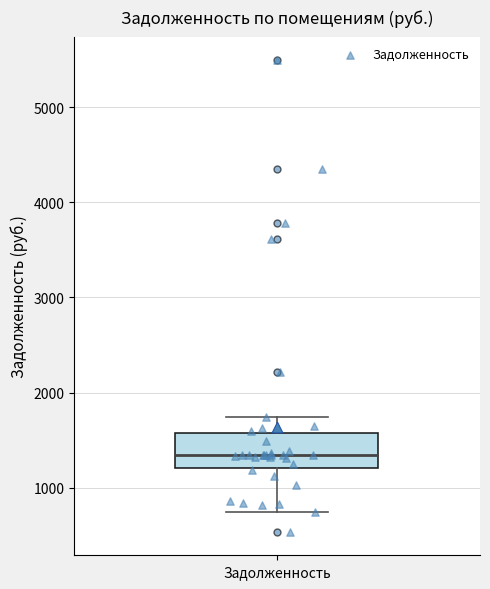

Read this box plot against the y-axis: the position of the median line, the range covered by the box, and the ends of both whiskers. The values are not printed on the chart, so give them approximately, as read against the axis.

median 1300, box 1200 to 1600, whiskers 700 to 1700